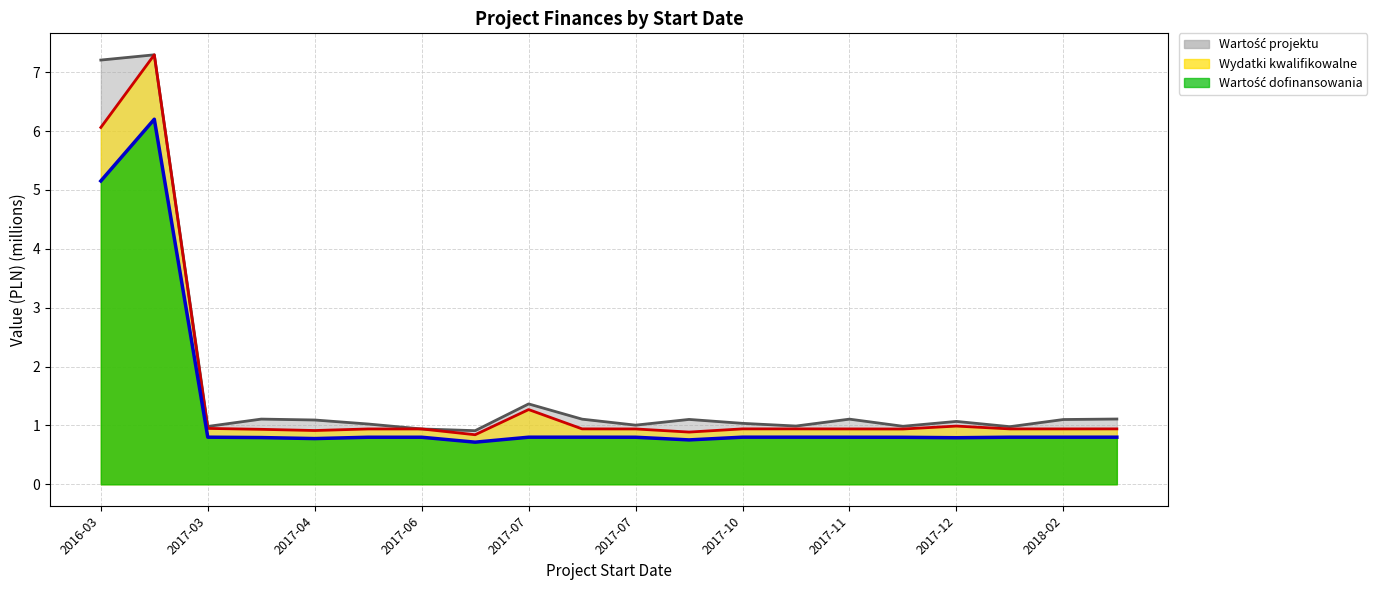

What is the difference between the highest and lowest values at 2018-02-01?

0.2